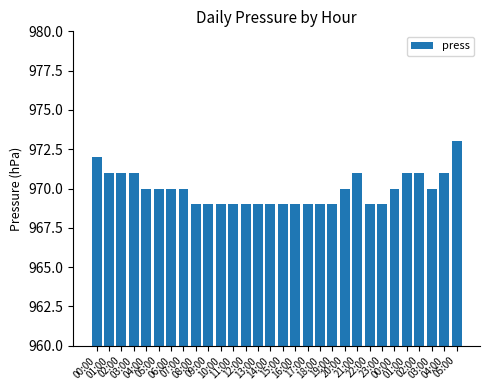

How many bars are there in total?

30